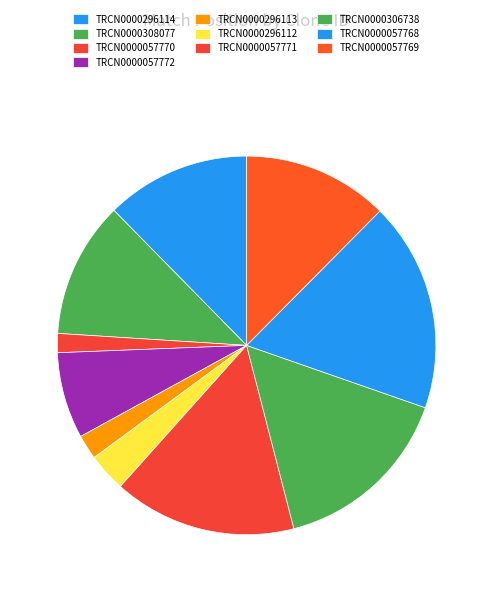

What is the largest slice in the pie chart?

TRCN0000057768